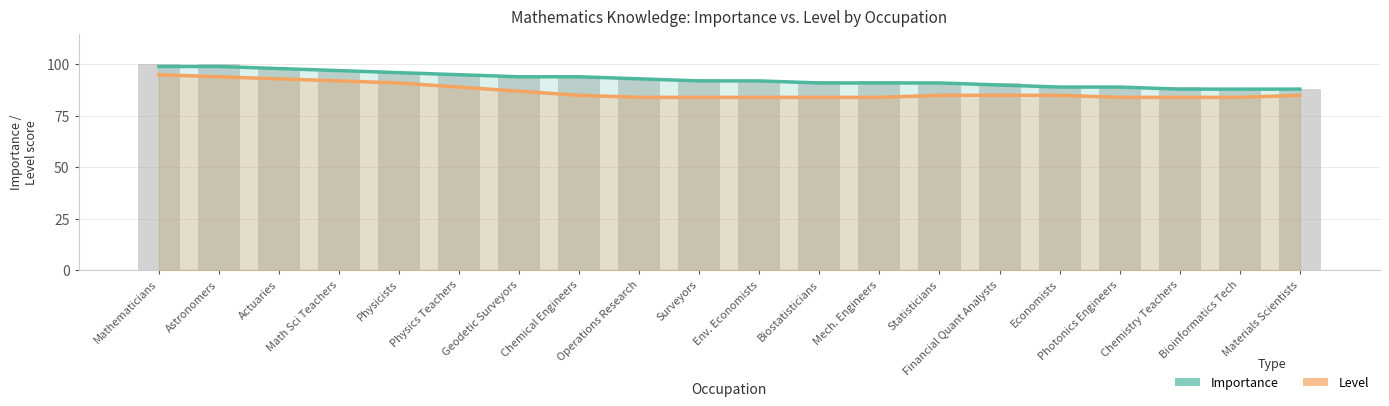

How many data points in Importance are less than 92?

9